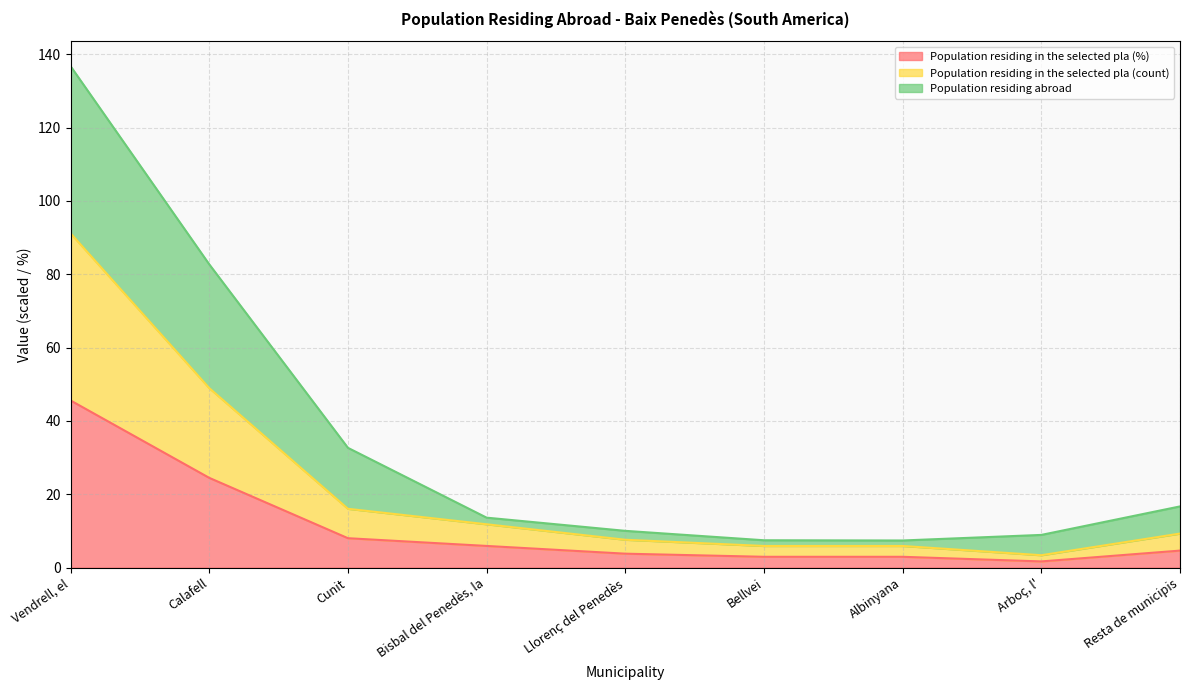

Rank the series at Vendrell, el from highest to lowest value.

Population residing abroad, Population residing in the selected pla (count), Population residing in the selected pla (%)